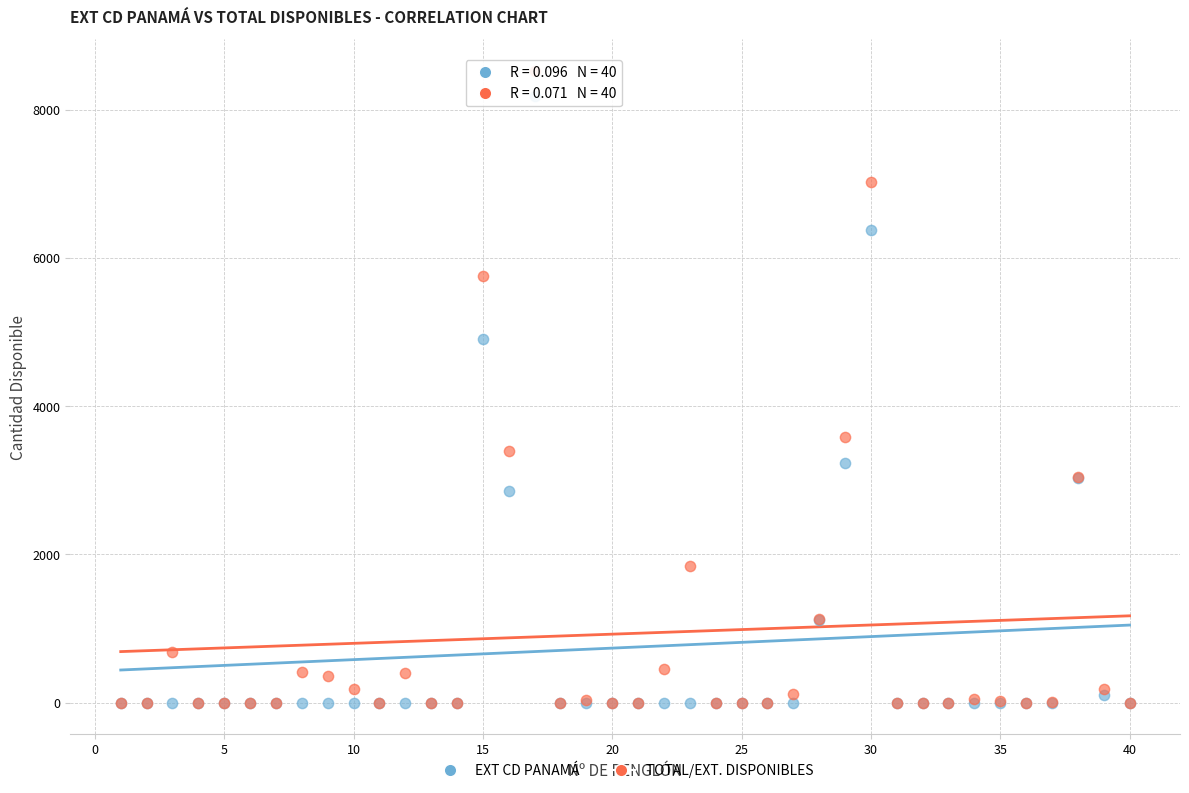

In the EXT CD PANAMÁ series, what Y value is closest to 4090?

4900